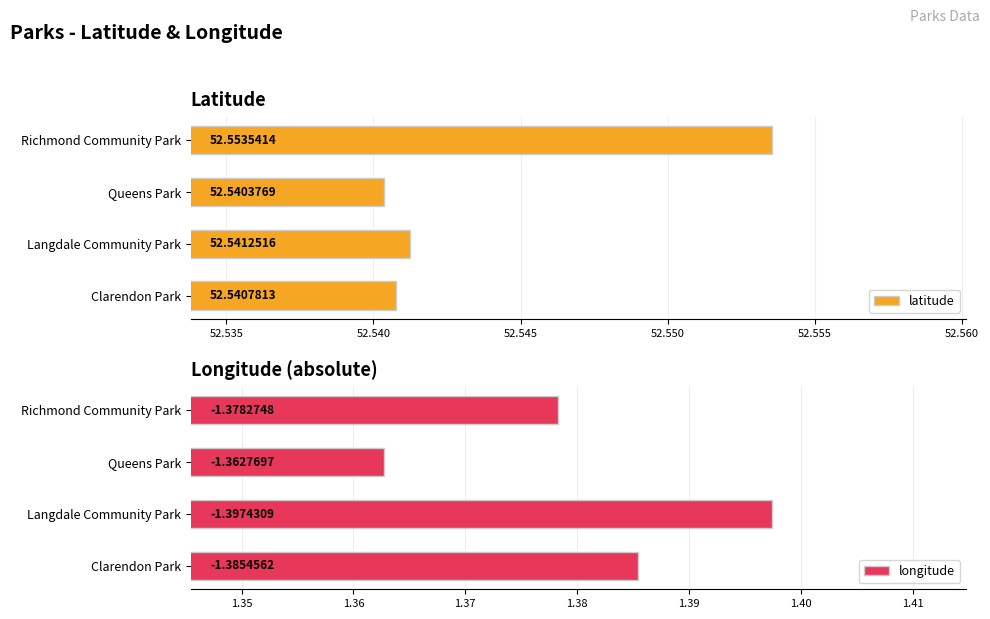

Reading left to right, extract all data points from this chart.

latitude: 52.5	52.5	52.5	52.6
longitude: 1.4	1.4	1.4	1.4